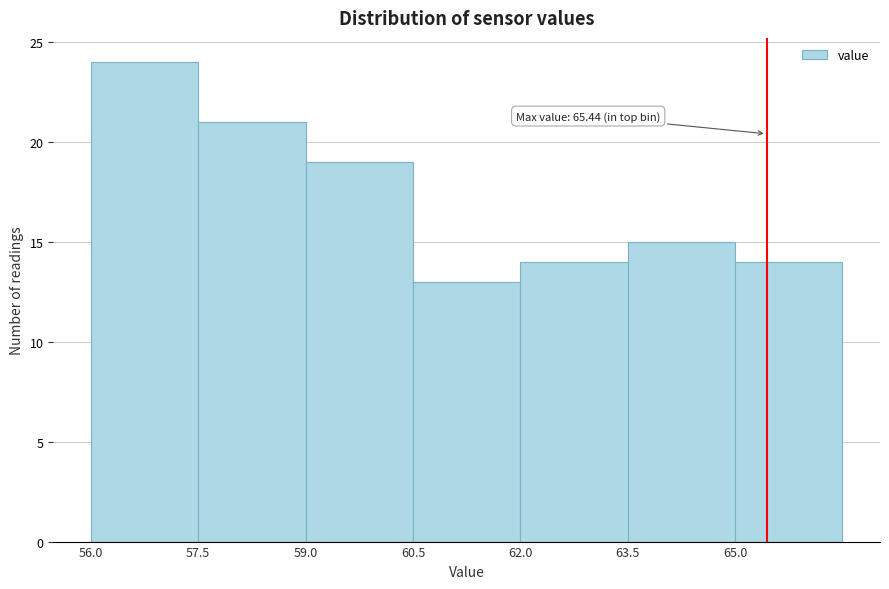

Which range on the x-axis has the tallest bar?

56.0 to 57.5